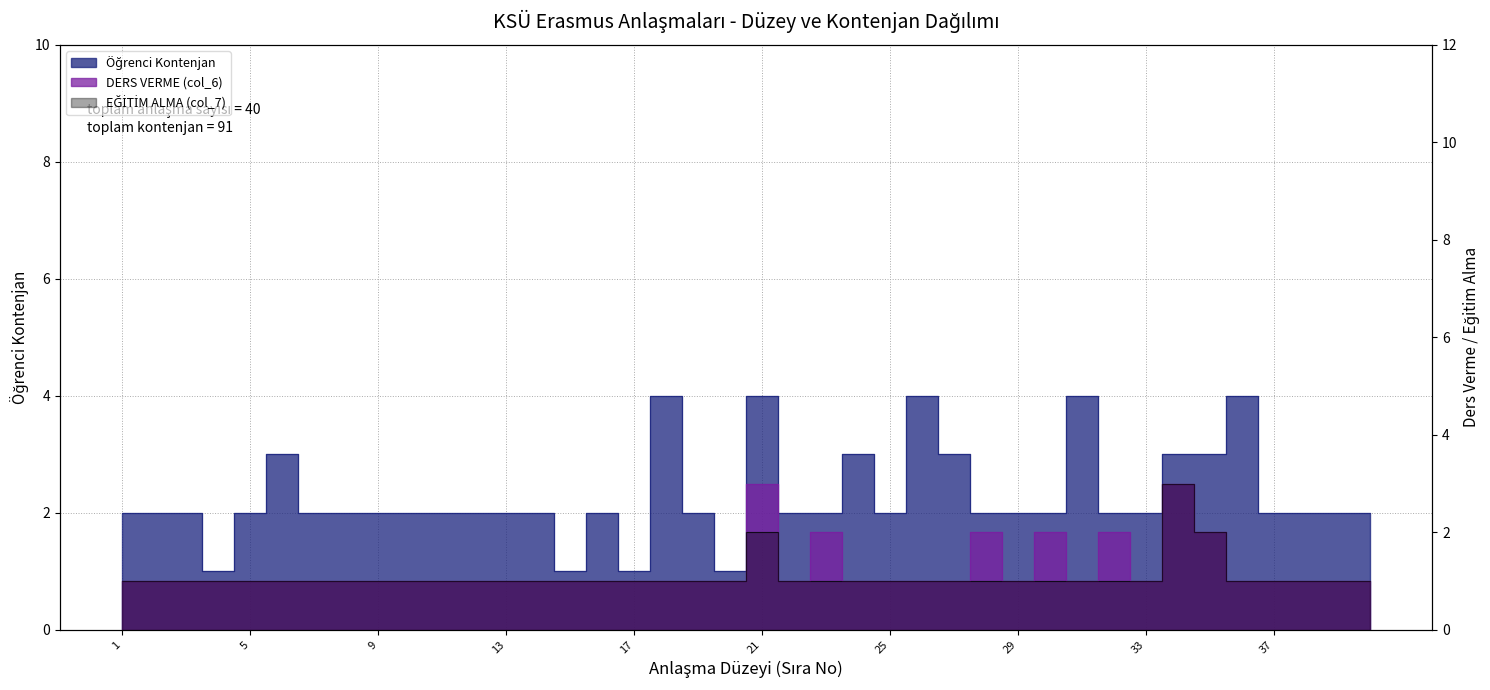

What is the sum of all DERS VERME (col_6) values?

49